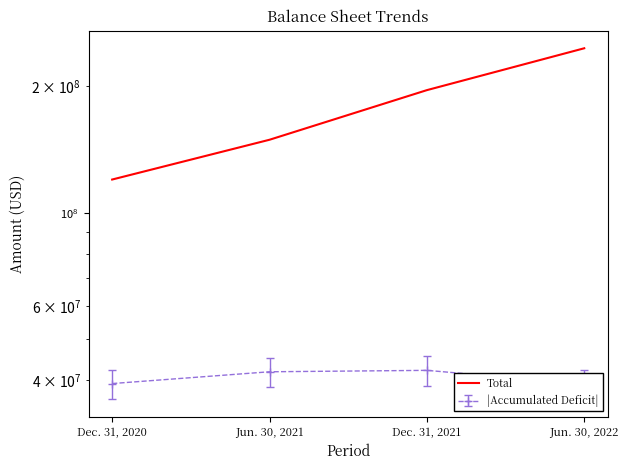

How many data points are above 195872355?

1